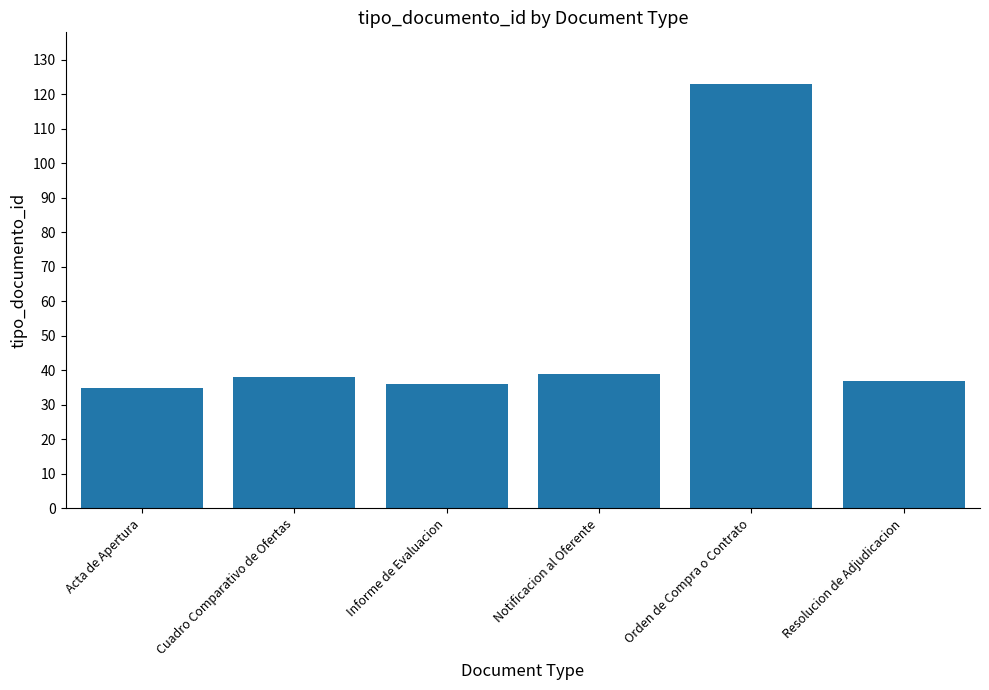

Does the chart contain any negative values?

No